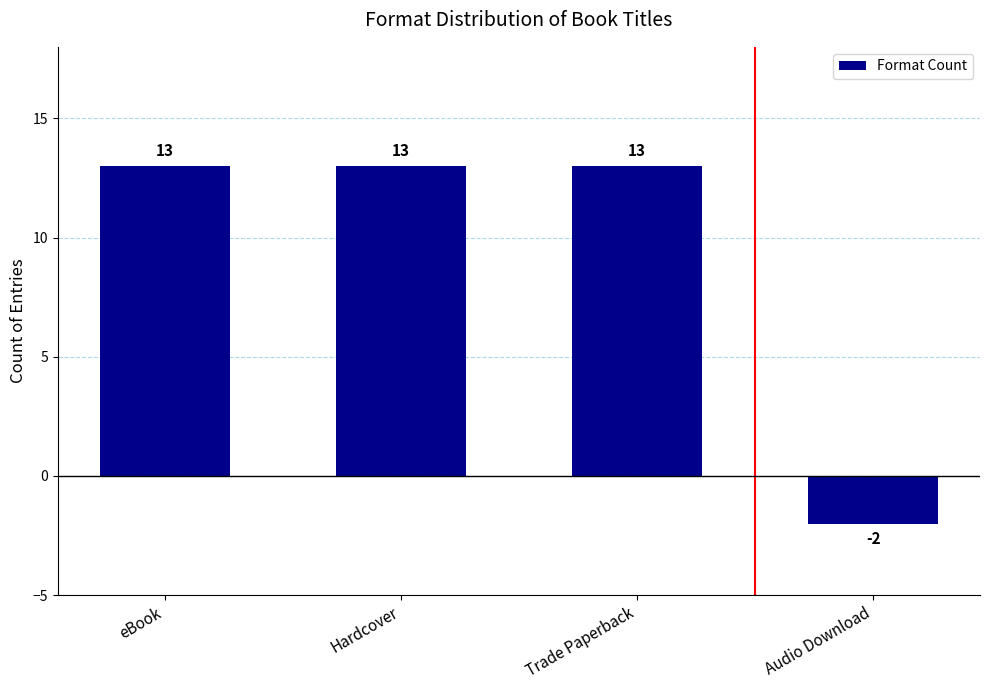

What is the greatest value displayed?

13